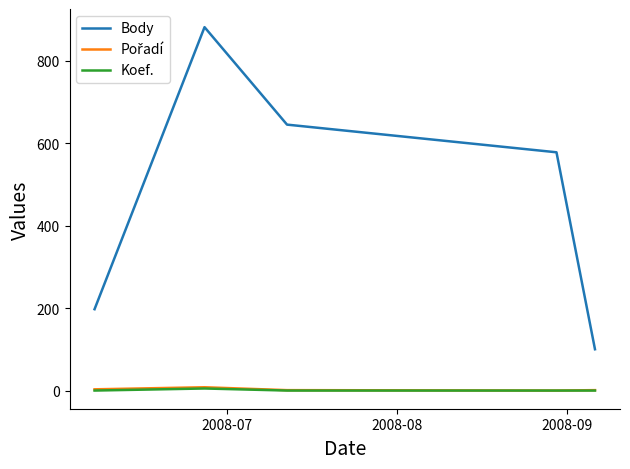

True or false: Koef. and Body cross at least once.

False